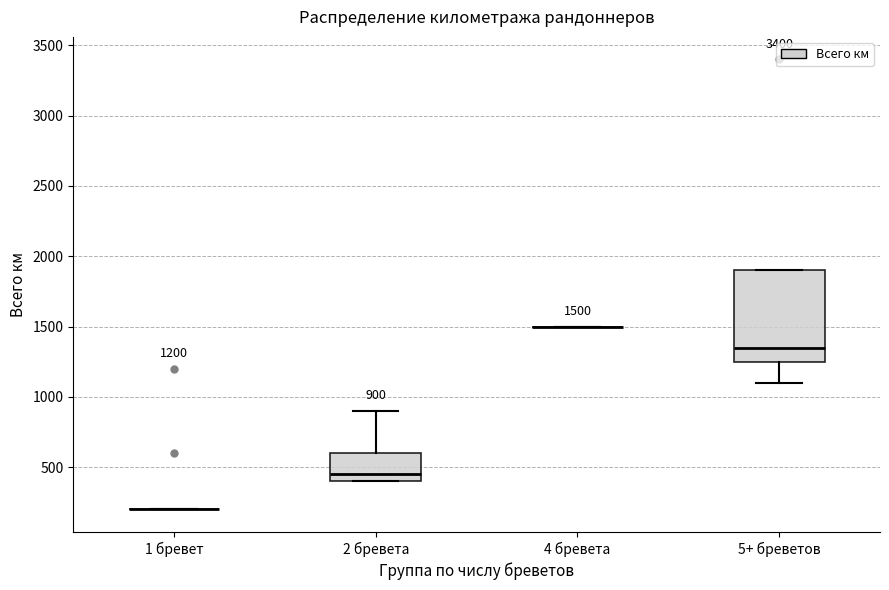

Which box is the tallest, from its lower edge to its upper edge?

5+ бреветов